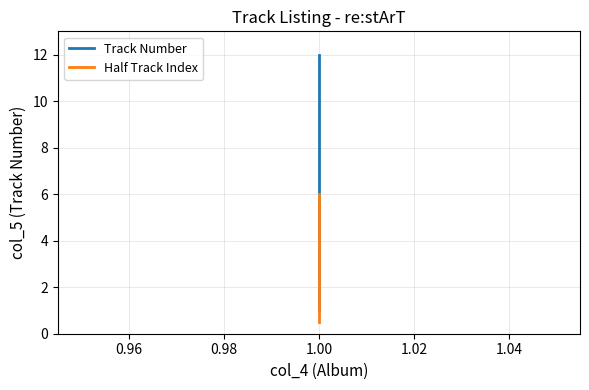

How many values in the Track Number series exceed 7?

5